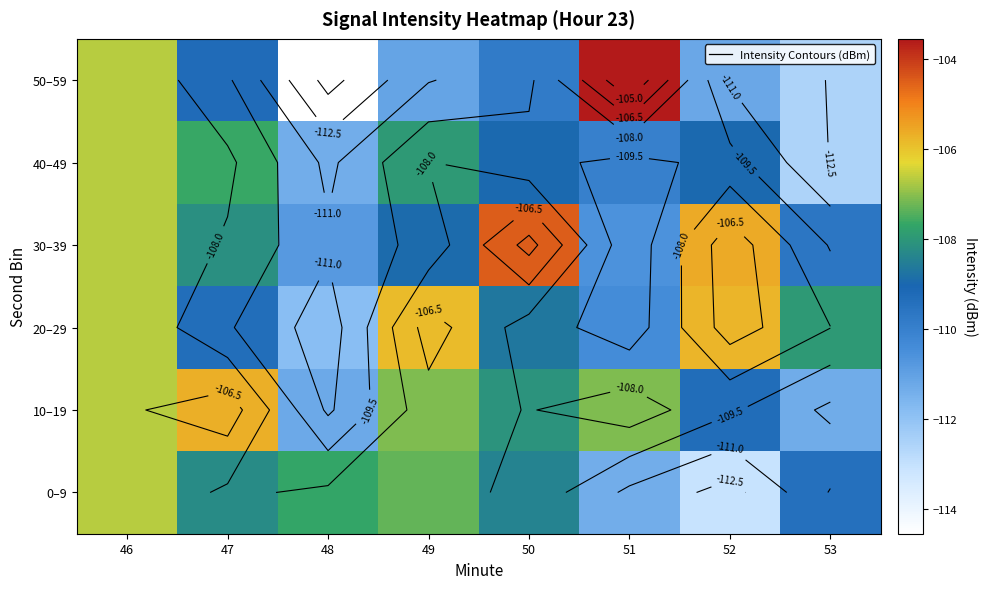

What is the sum of the 20–29 values at 52 and 47?

-215.1